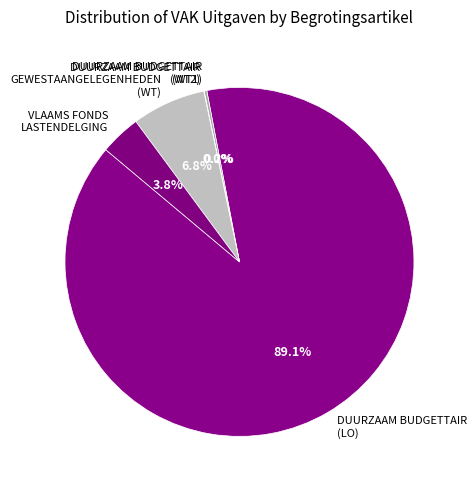

Which has a higher value, DUURZAAM BUDGETTAIR (LO) or VLAAMS FONDS LASTENDELGING?

DUURZAAM BUDGETTAIR (LO)